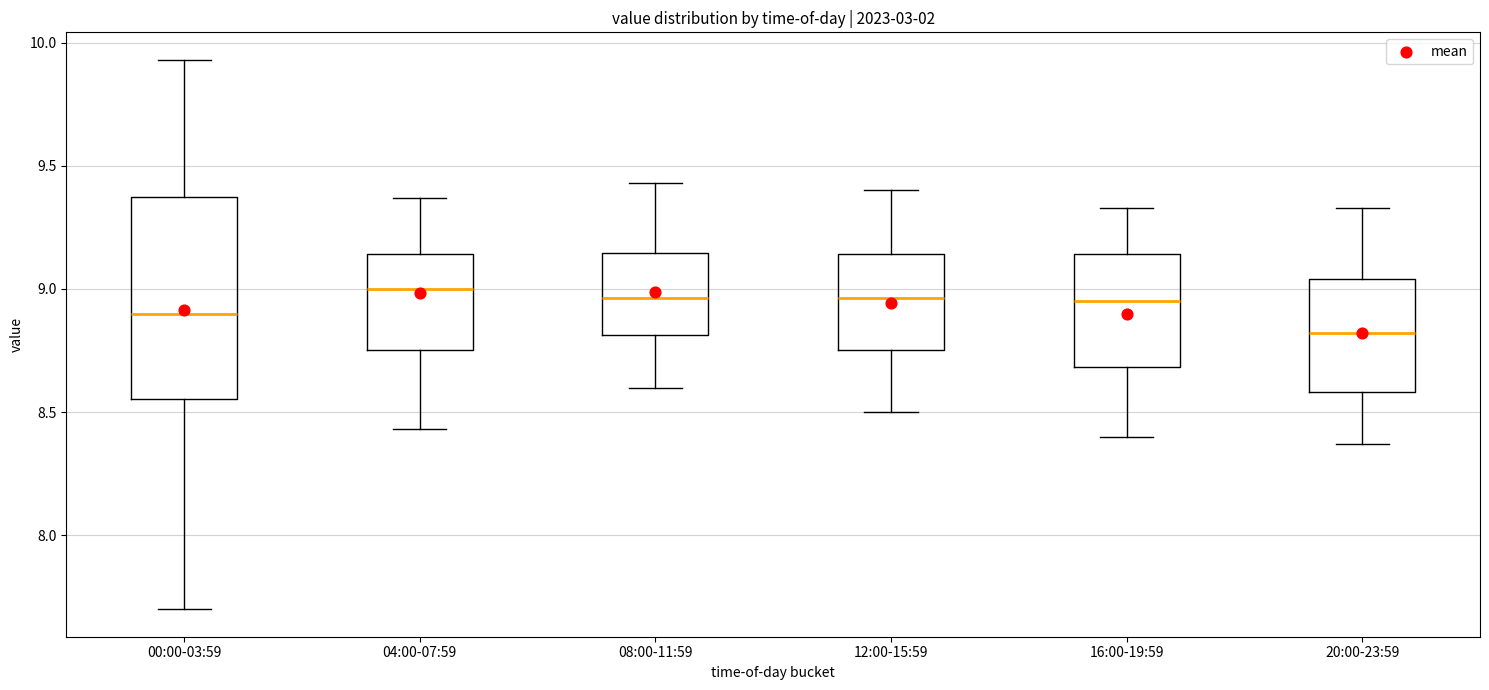

Where is the lower edge of the box for 16:00-19:59 on the y-axis? The values are not printed on the chart, so give them approximately, as read against the axis.

8.70